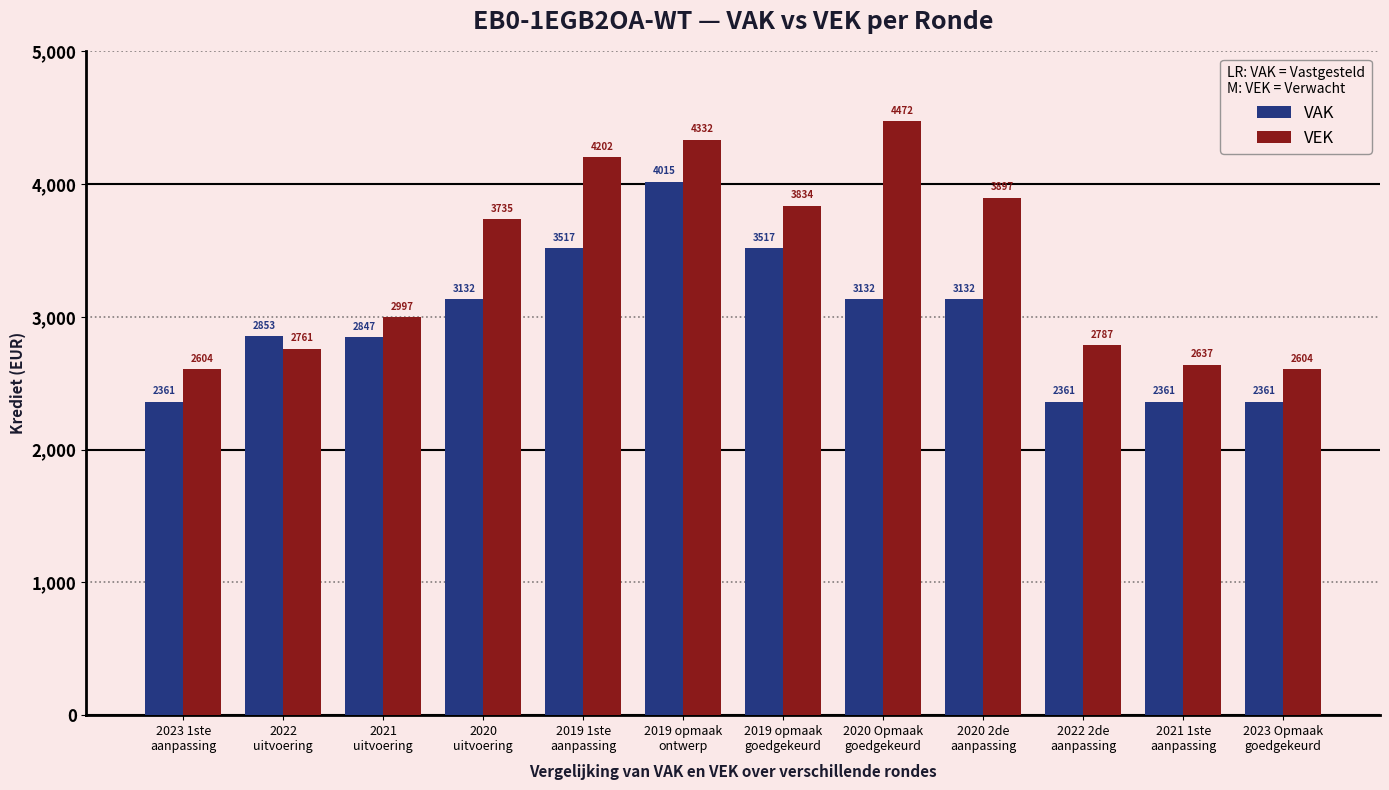

What are all the series names shown in the legend?

VAK, VEK